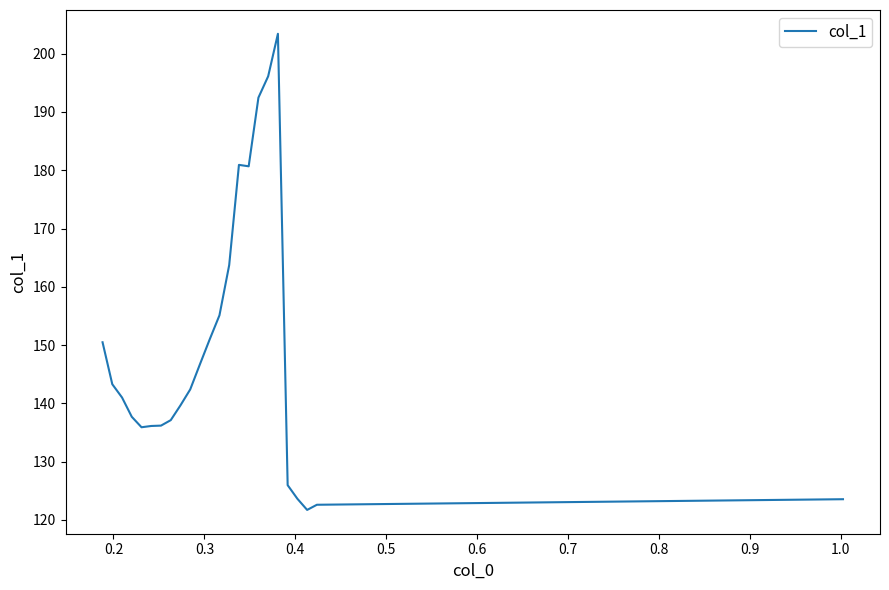

What is the minimum value shown in the chart?

121.7